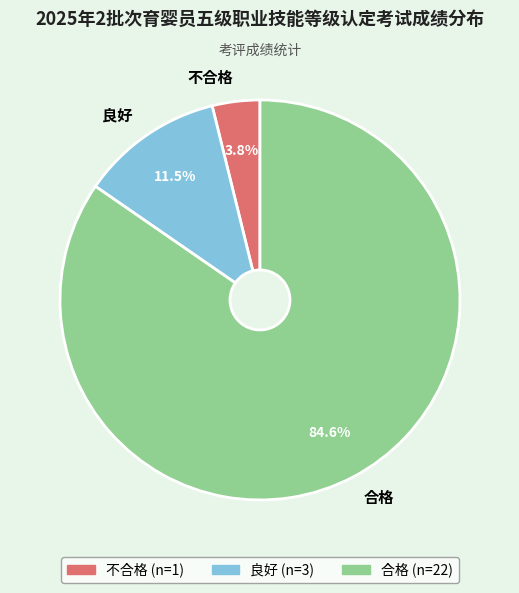

To the nearest percent, what portion does 不合格 represent?

4%